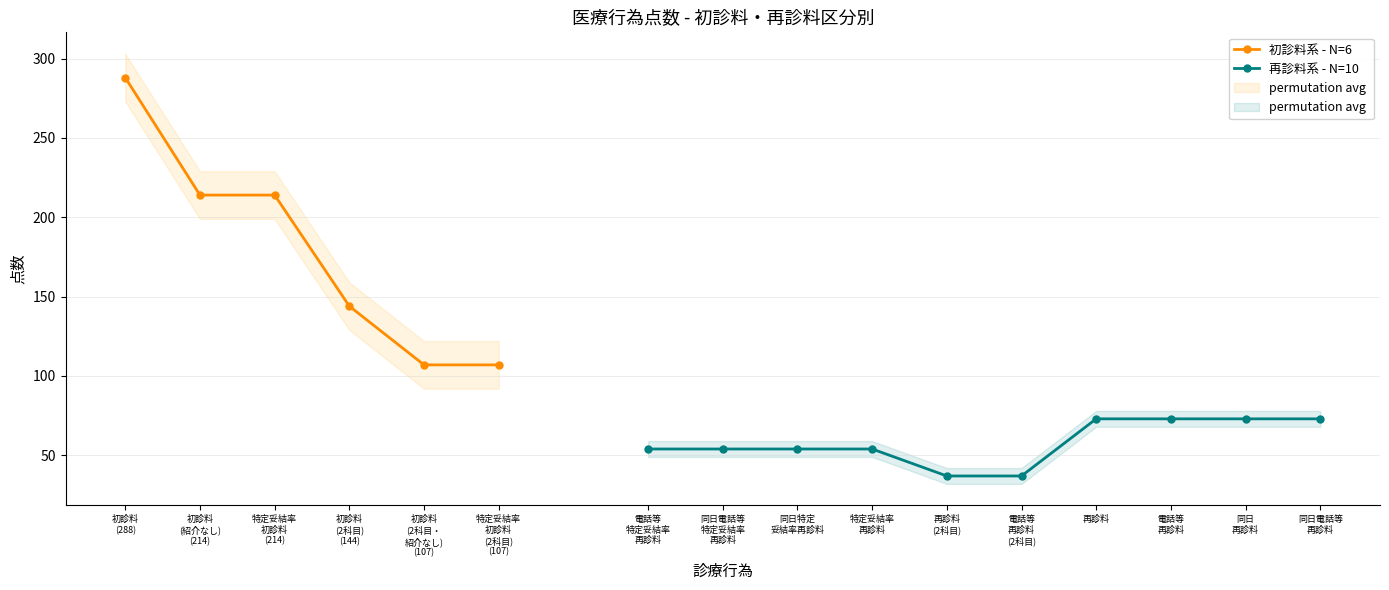

At which category does the chart reach its peak across all series?

初診料
(288)